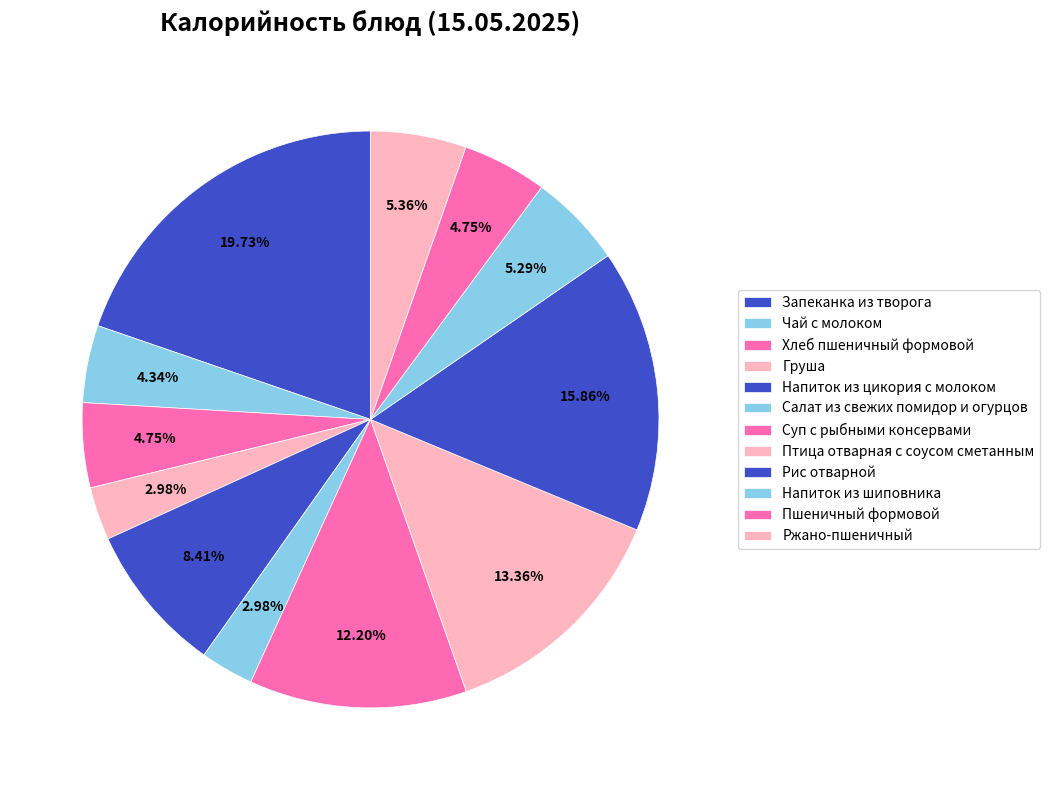

Which category has the smallest portion of the pie?

Груша